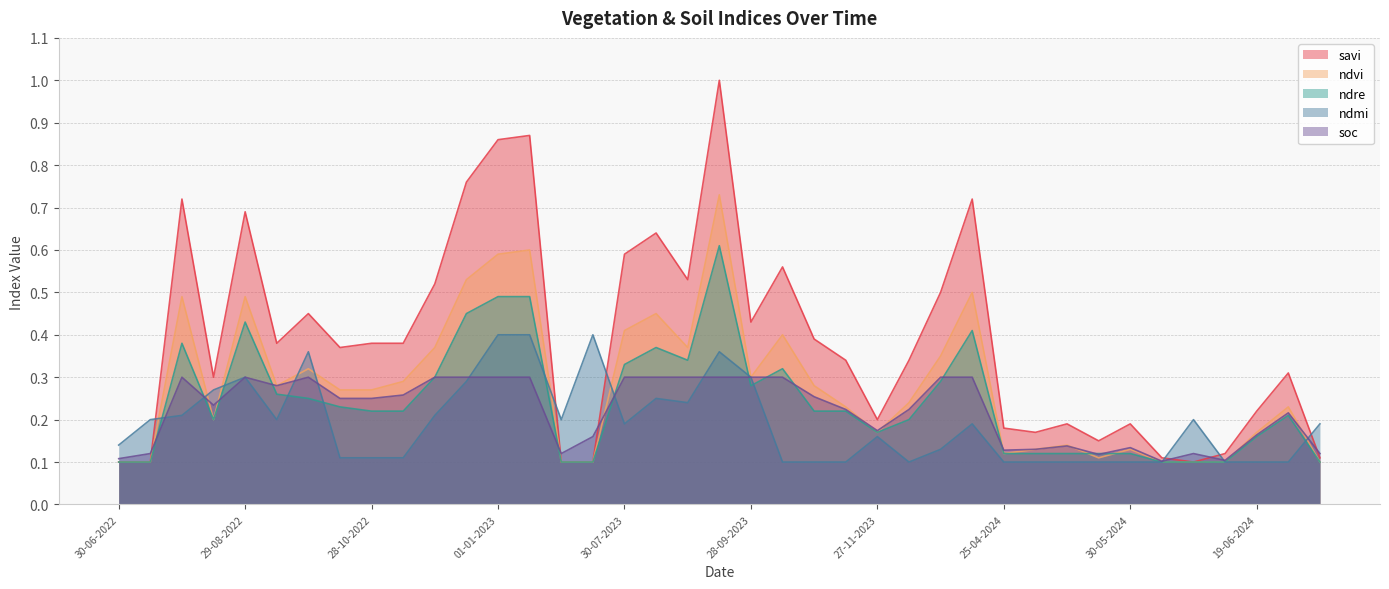

What is the label of the 1st point from the right?

09-07-2024